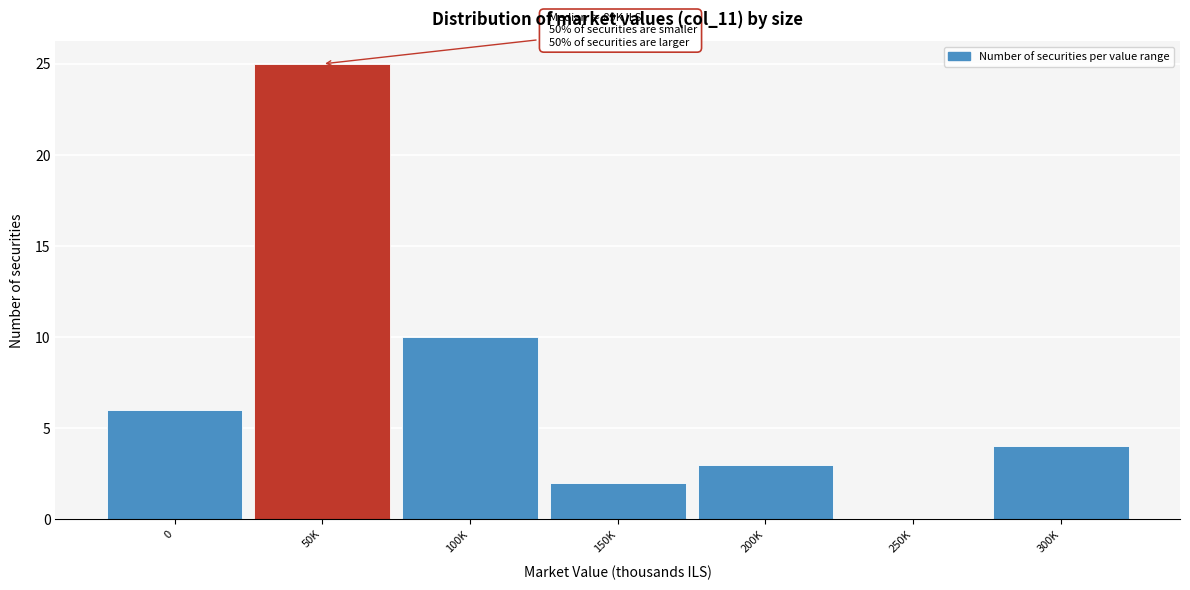

Reading left to right, list all the values displayed in this chart.

0=6	50K=25	100K=10	150K=2	200K=3	250K=0	300K=4